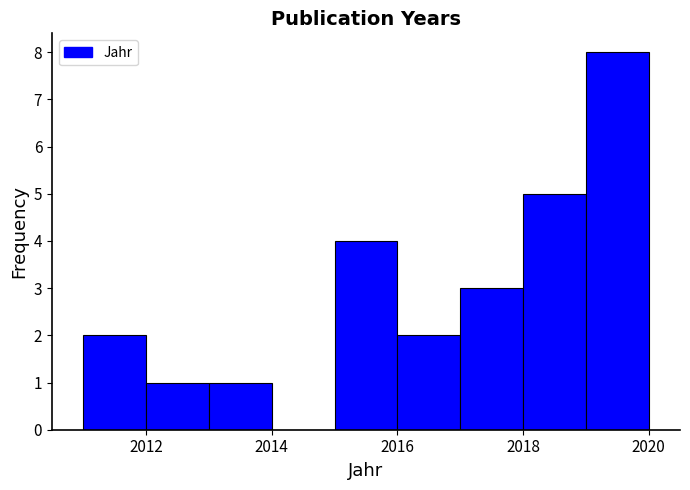

Reading left to right, list every bar in this chart as the range it spans on the x-axis followed by its height. The values are not printed on the chart, so give them approximately, as read against the axis.

2011 to 2012: 2
2012 to 2013: 1
2013 to 2014: 1
2014 to 2015: 0
2015 to 2016: 4
2016 to 2017: 2
2017 to 2018: 3
2018 to 2019: 5
2019 to 2020: 8